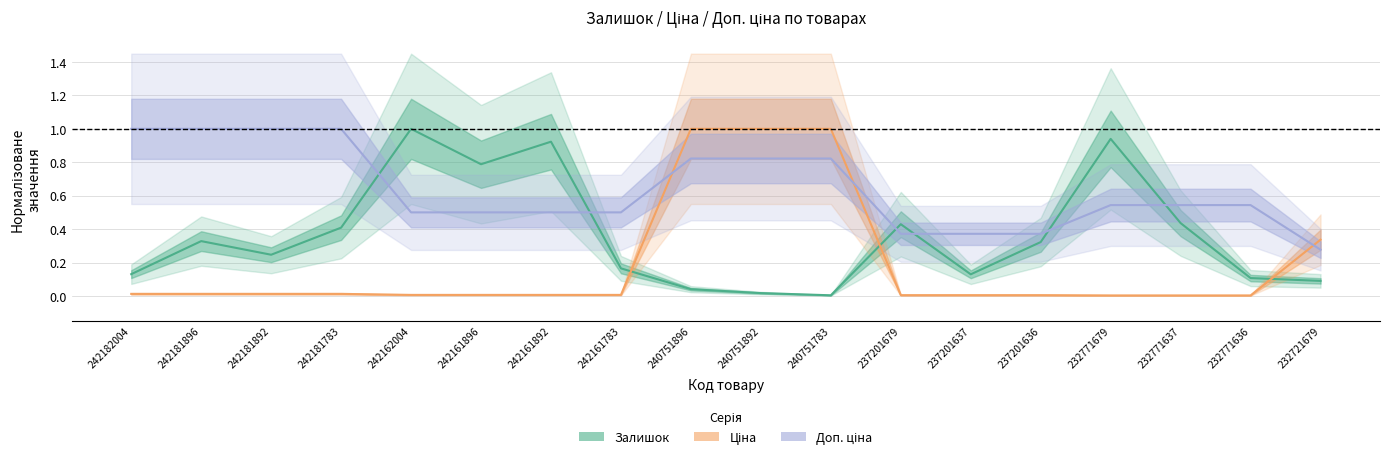

How many lines are shown in the chart?

3